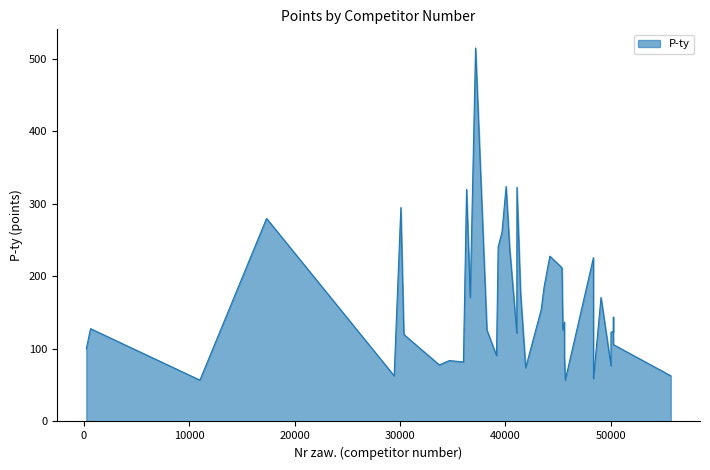

What is the maximum value shown in the chart?

515